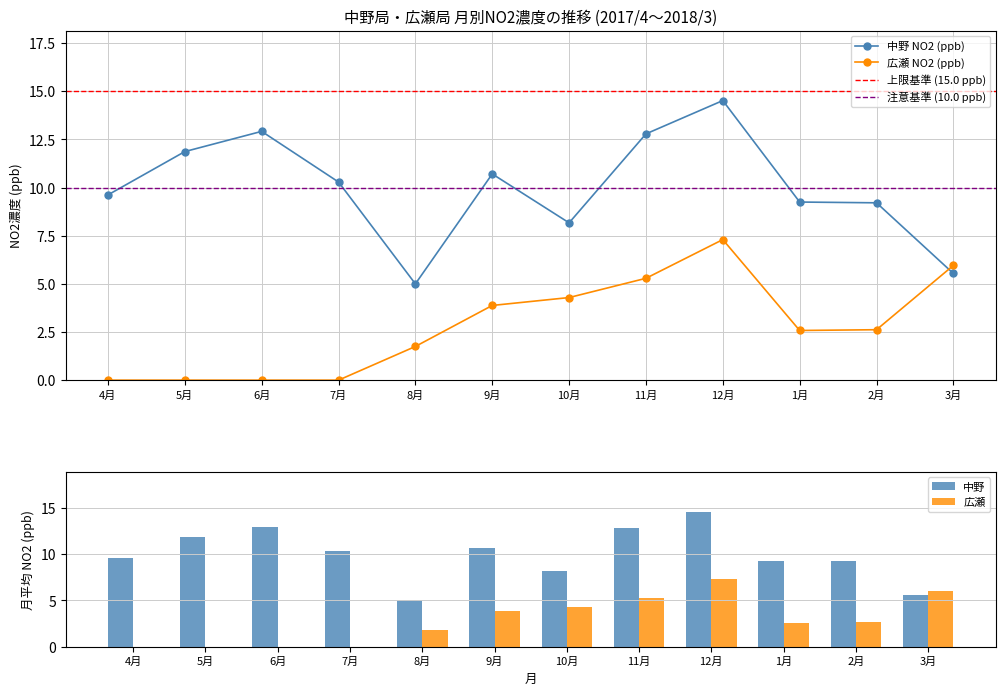

How many values in the 広瀬 NO2 (ppb) series exceed 2?

7